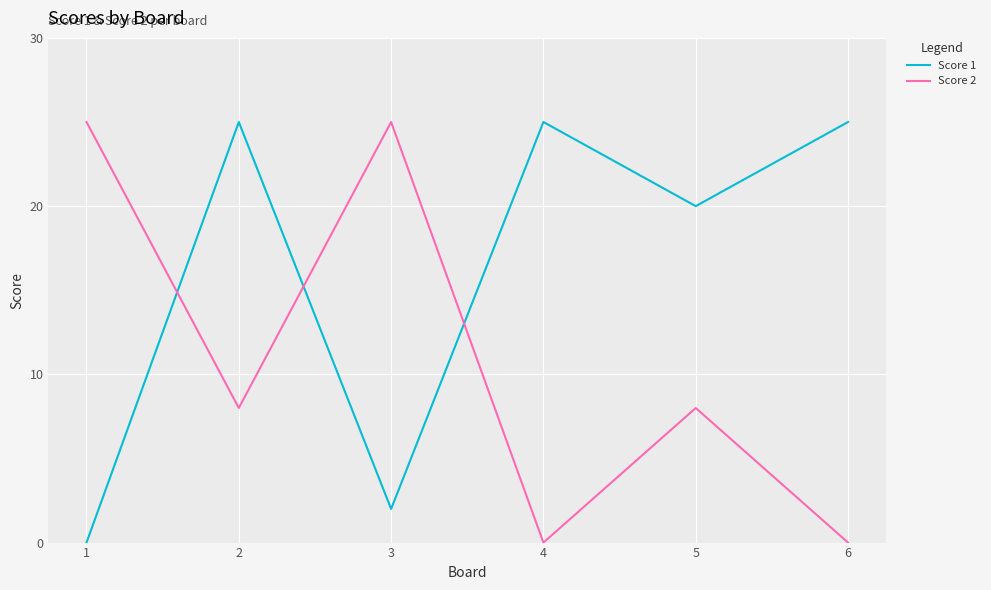

The value of Score 2 at 5 is 8. True or false?

True